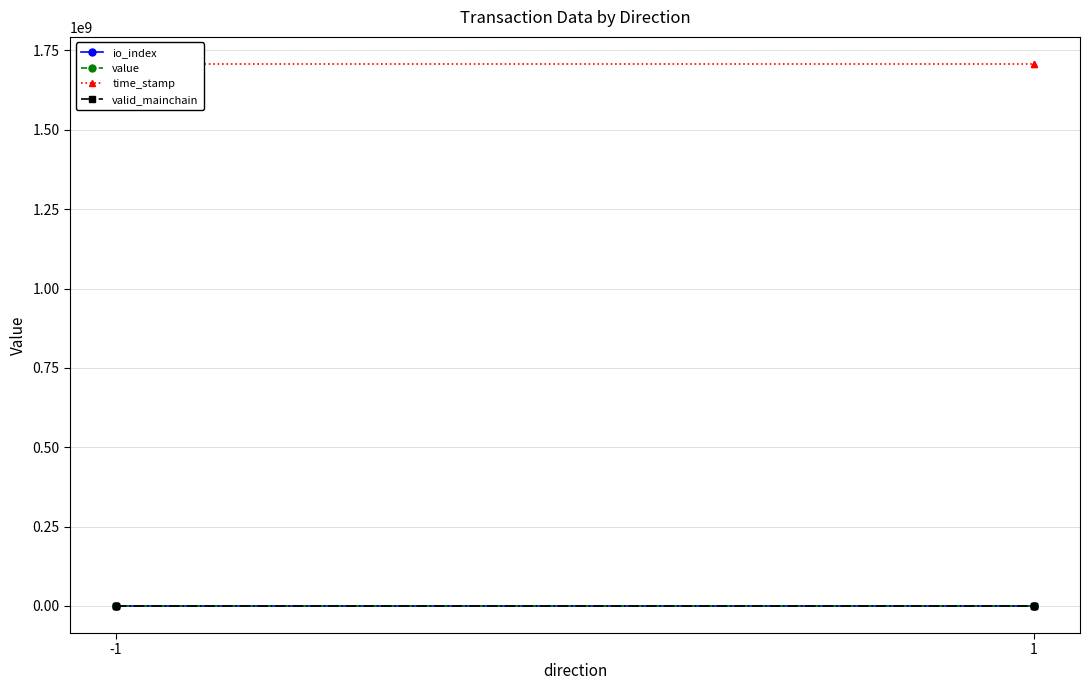

The time_stamp series shows 797688016.3 at 1. True or false?

False